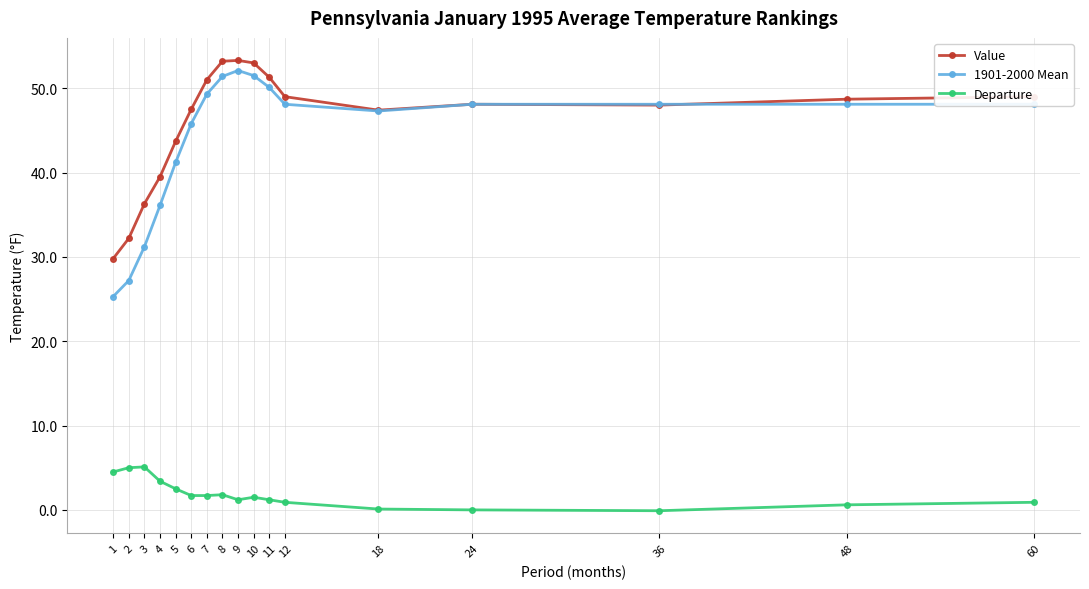

Where is 1901-2000 Mean nearest to the value 38?

4